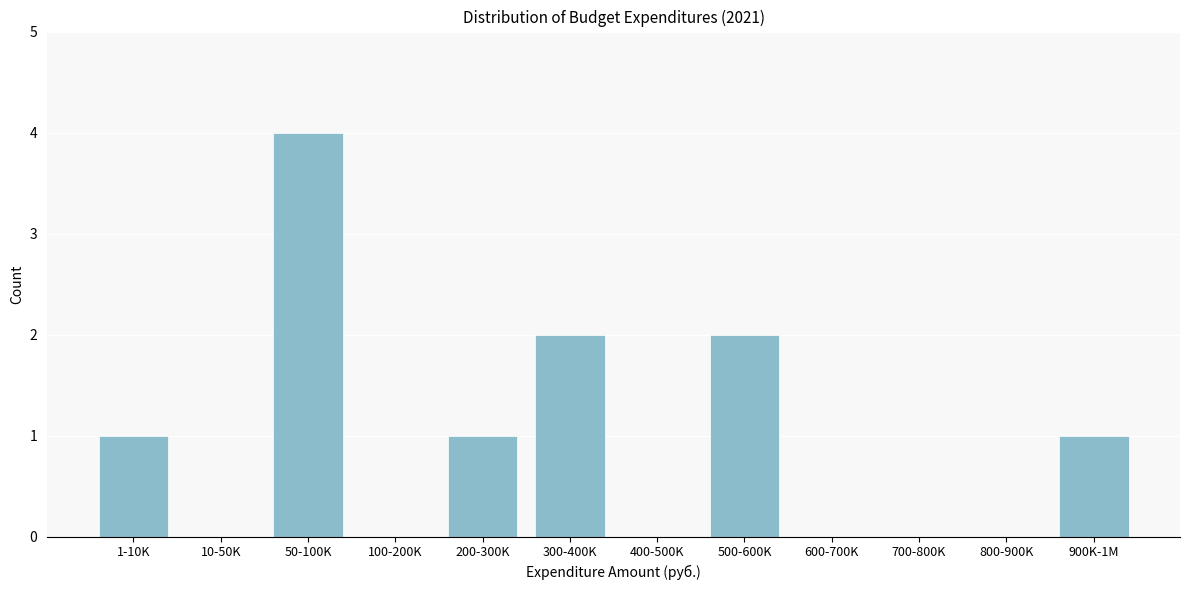

Reading left to right, extract all data points from this chart.

1-10K=1	10-50K=0	50-100K=4	100-200K=0	200-300K=1	300-400K=2	400-500K=0	500-600K=2	600-700K=0	700-800K=0	800-900K=0	900K-1M=1